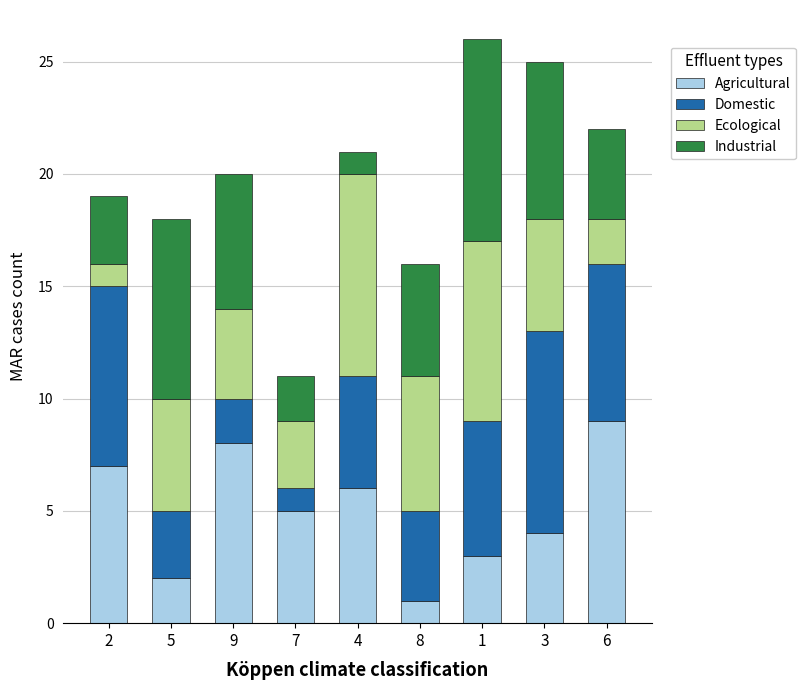

Which category has the lowest value in the Agricultural series?

8